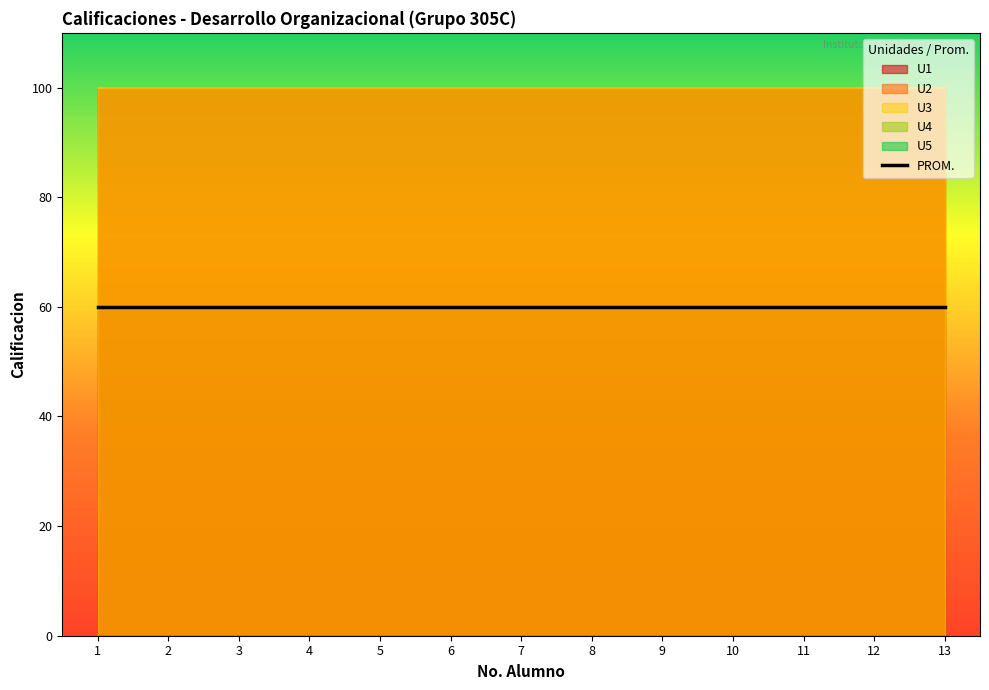

List the labels in order of U4 value, largest first.

1, 2, 3, 4, 5, 6, 7, 8, 9, 10, 11, 12, 13